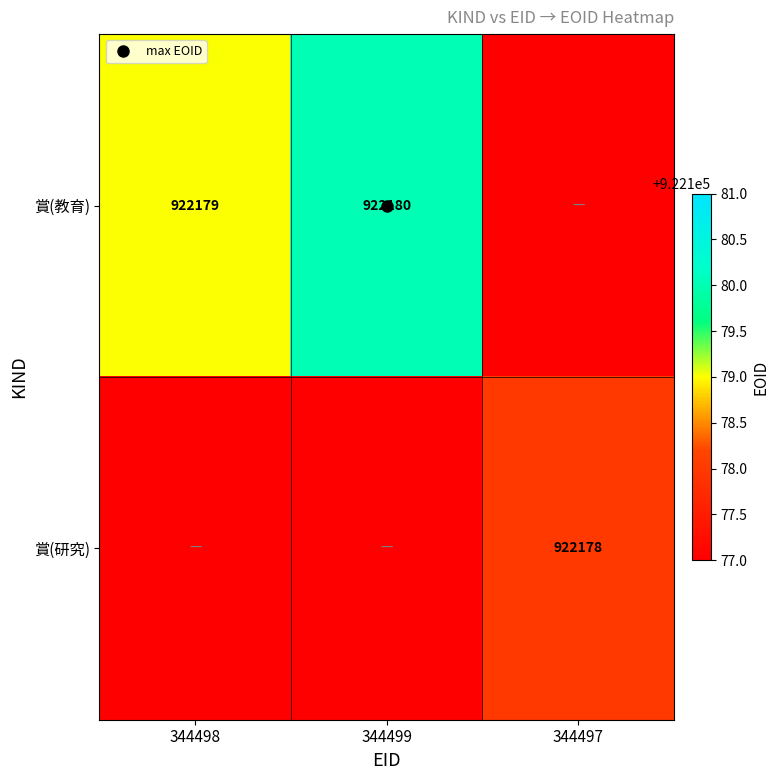

Which series has the largest total across all categories?

賞(教育)